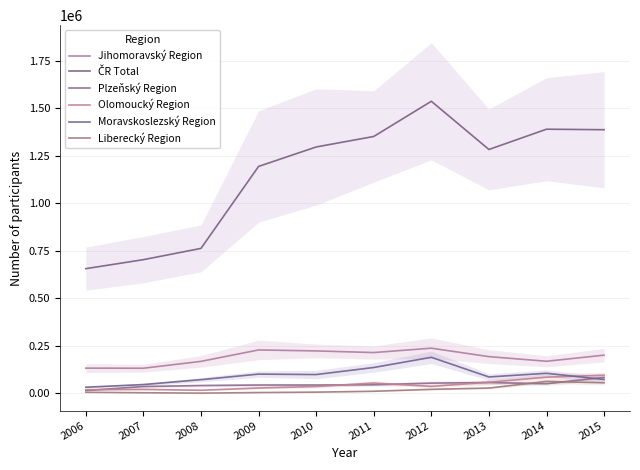

Which category has the highest value in the Plzeňský Region series?

2015